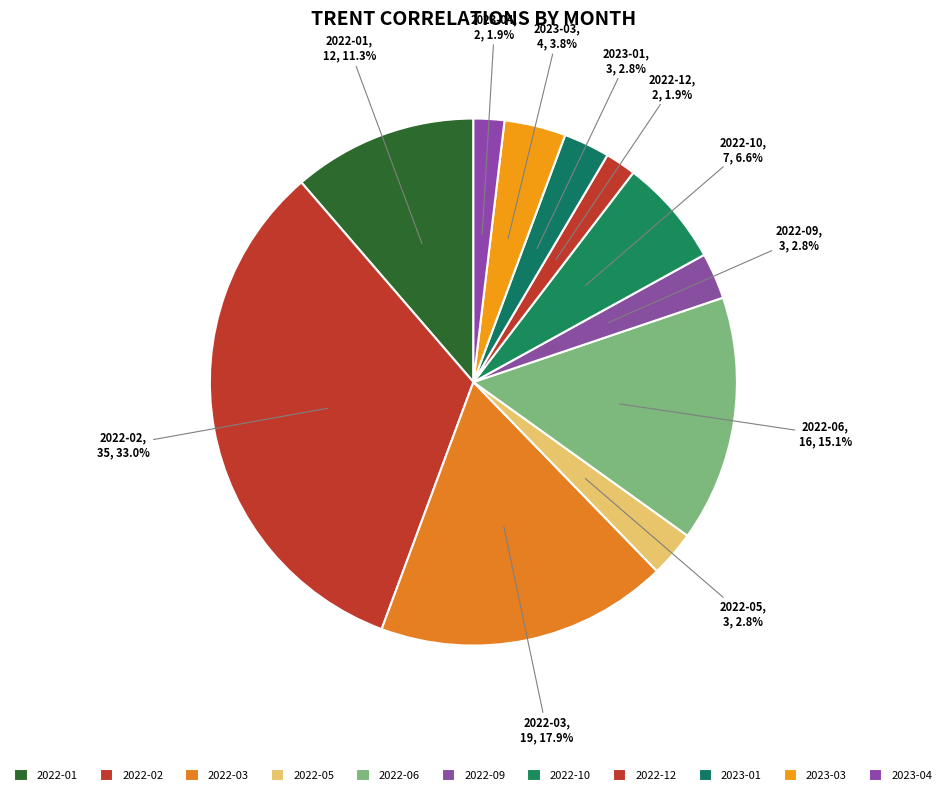

Is there a majority slice in this chart?

No